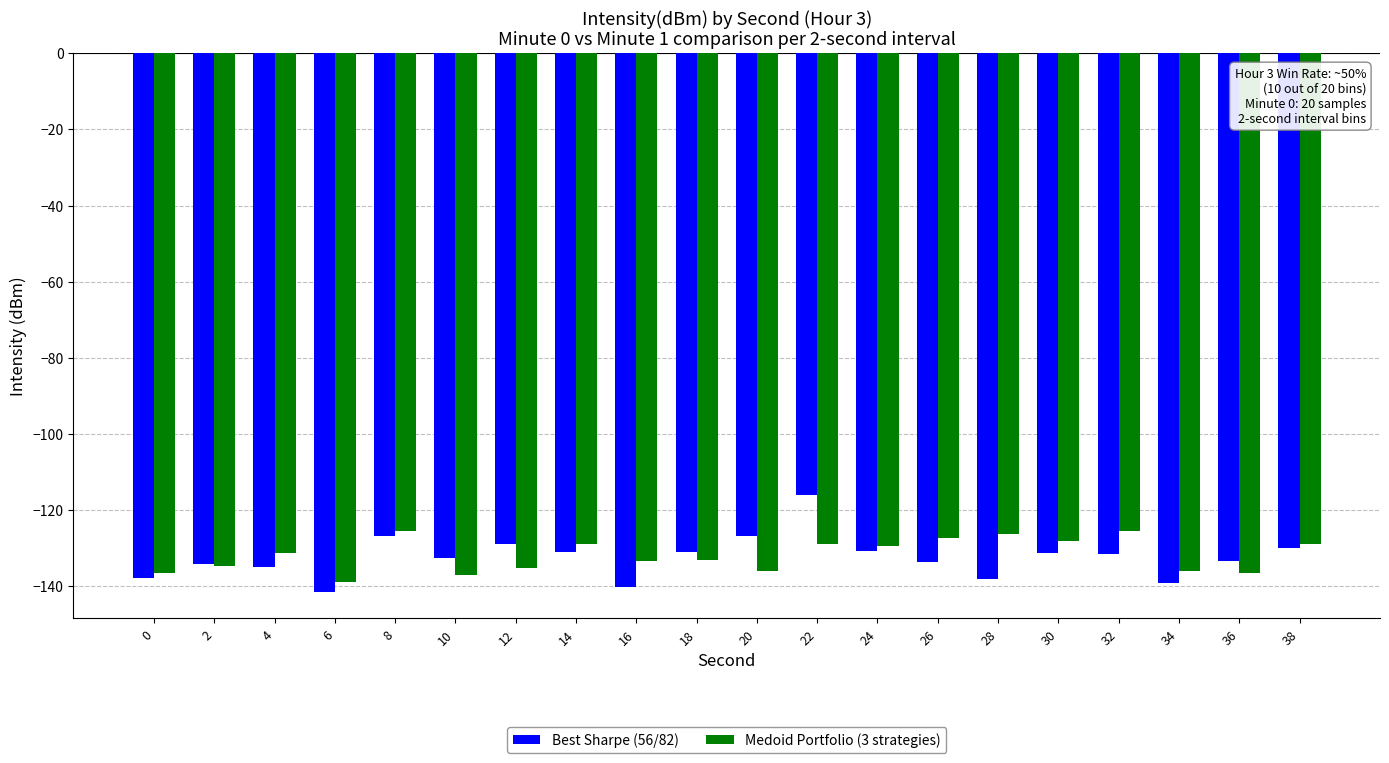

How many distinct data groups are displayed?

2